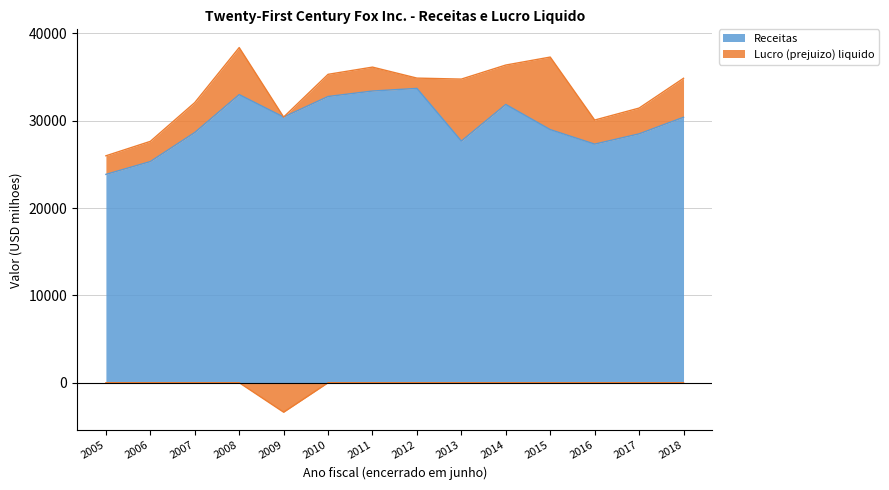

Which category has the highest value across all series?

2012